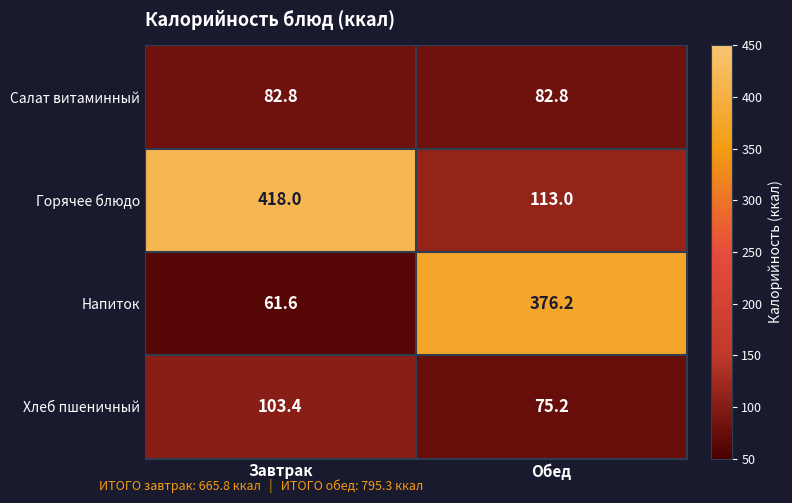

What is the sum of all Салат витаминный values?

165.6